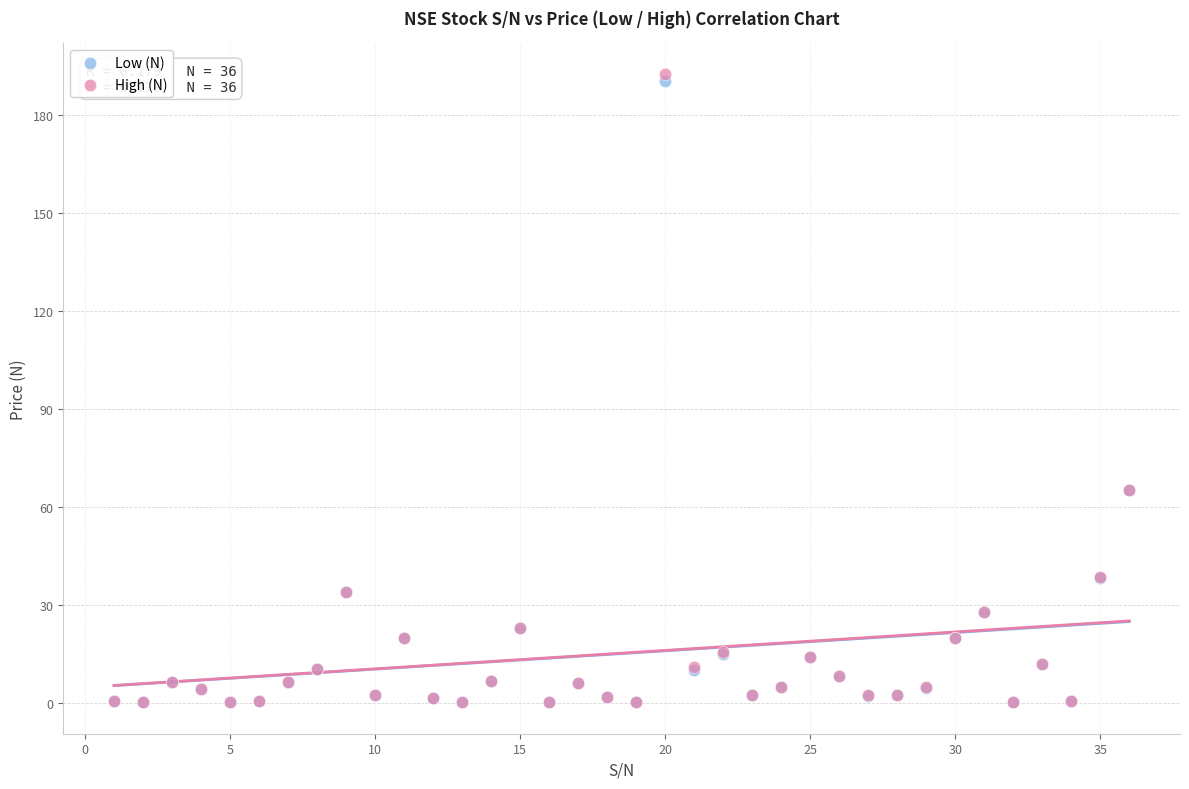

Which series has the widest spread of Y values?

High (N)